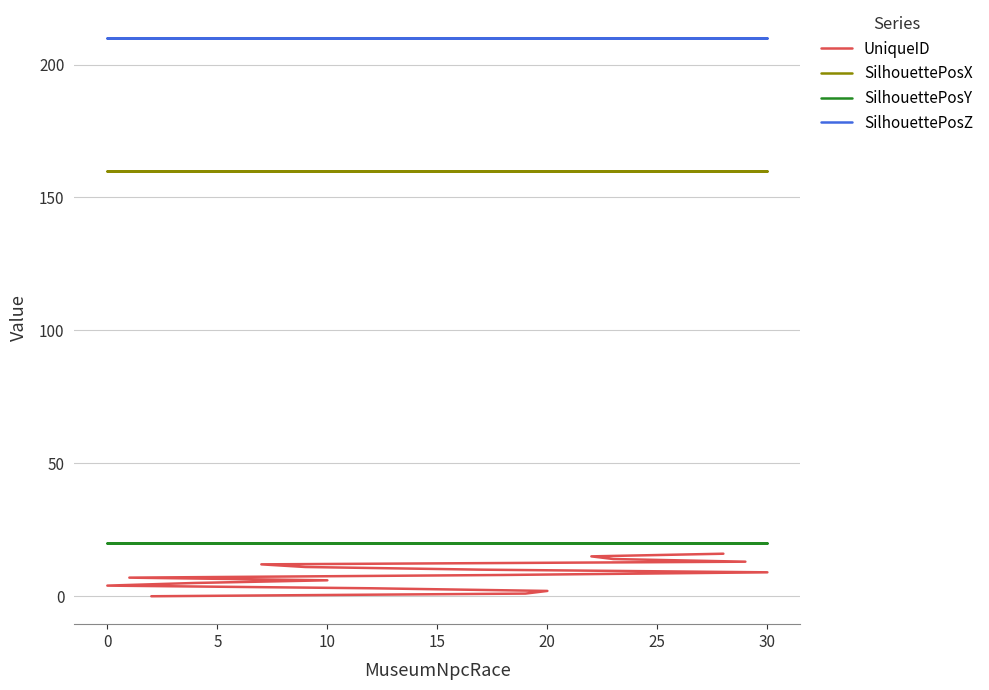

What is the sum of all SilhouettePosZ values?

3570